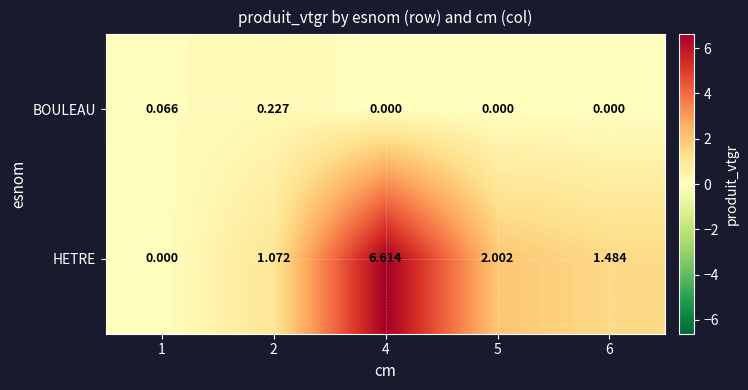

Which series has the largest range (max minus min)?

HETRE